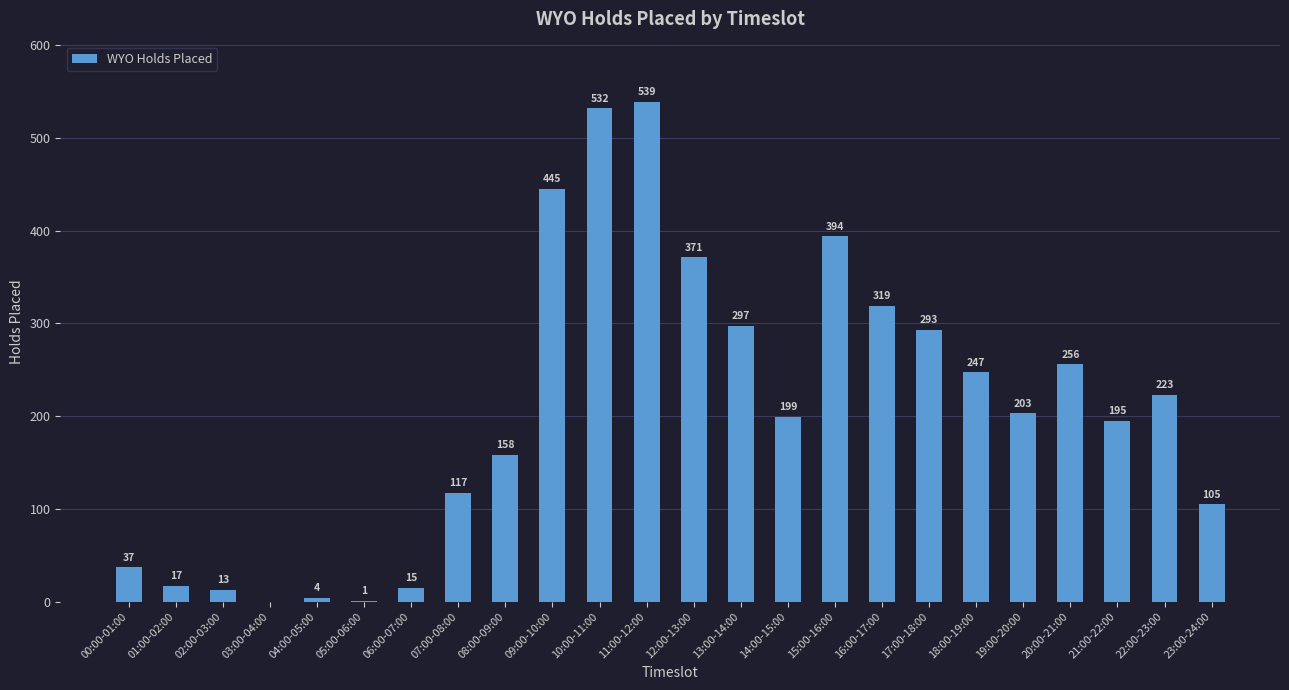

What is the change in value from 18:00-19:00 to 21:00-22:00?

-52